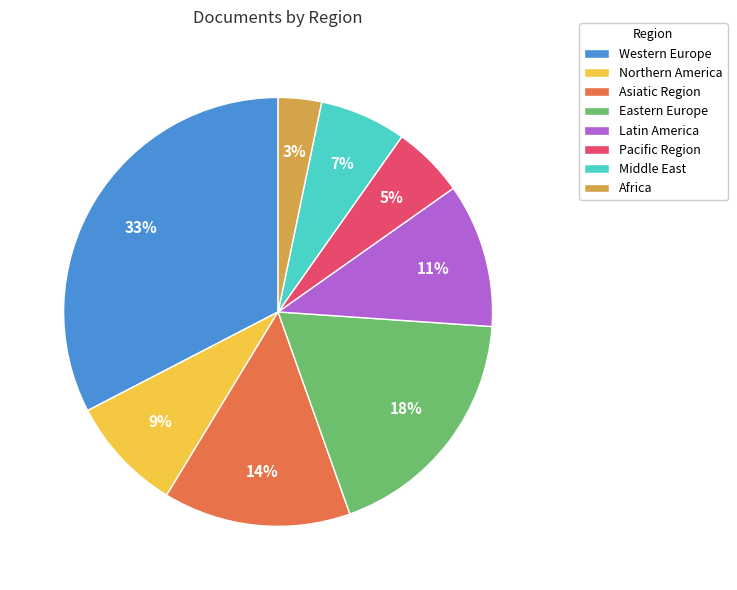

What is the ratio of the value at Northern America to the value at Latin America?

0.8